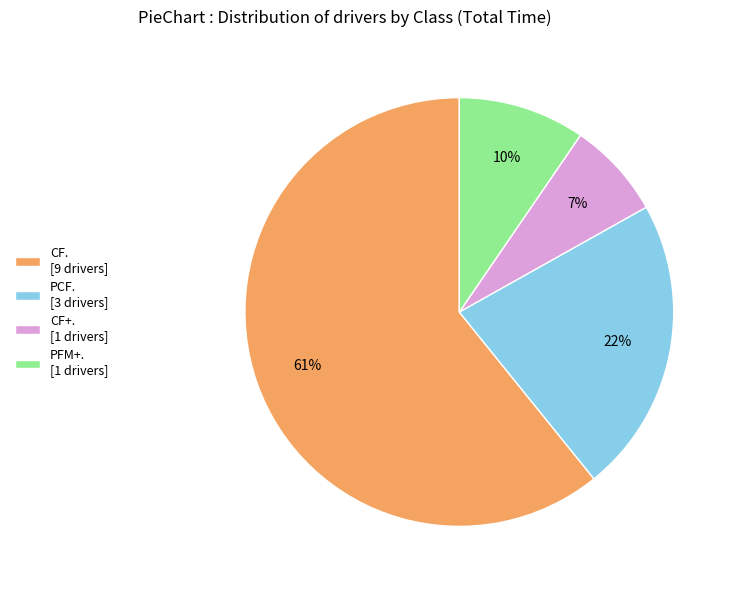

What is the largest slice in the pie chart?

CF. [9 drivers]